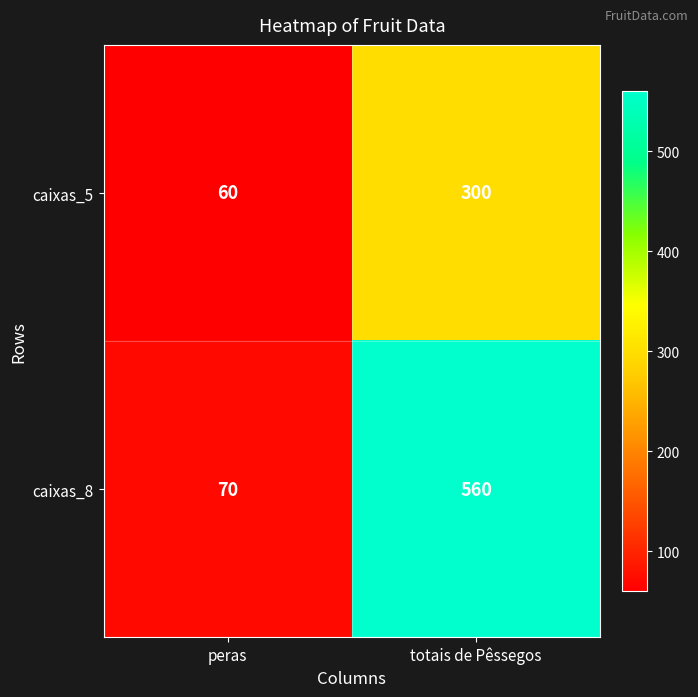

What is the average value of the caixas_5 series?

180